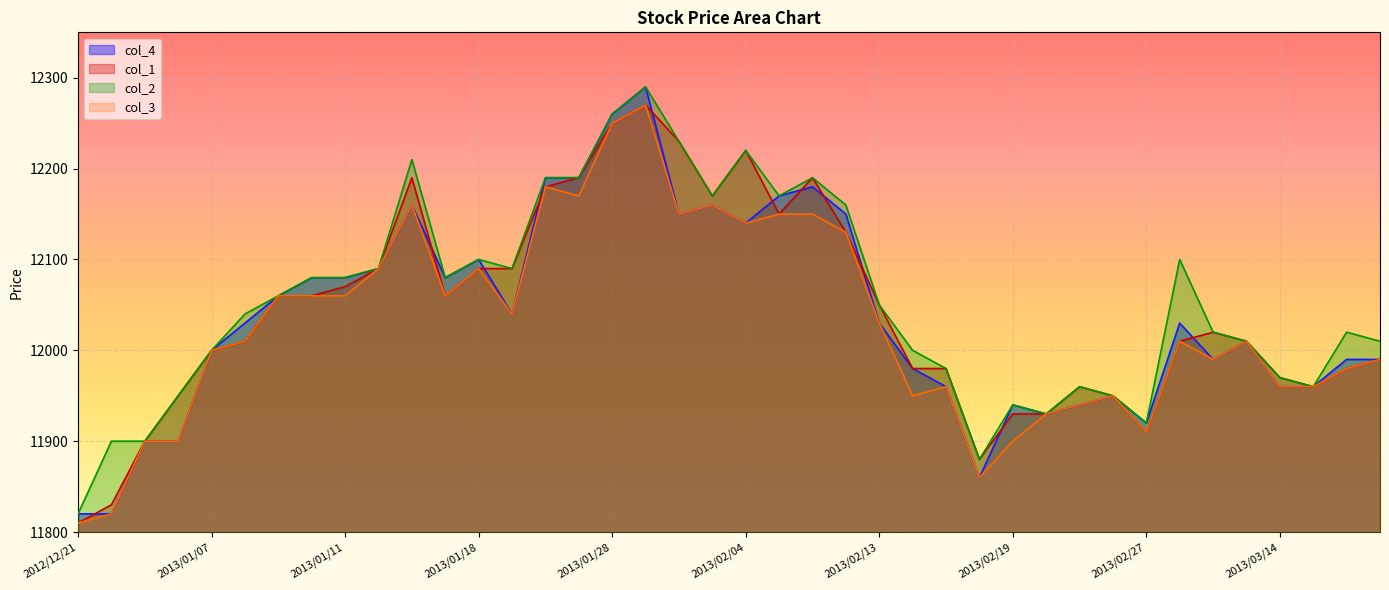

What is the value of the col_3 point at the 27th from the left?

11960